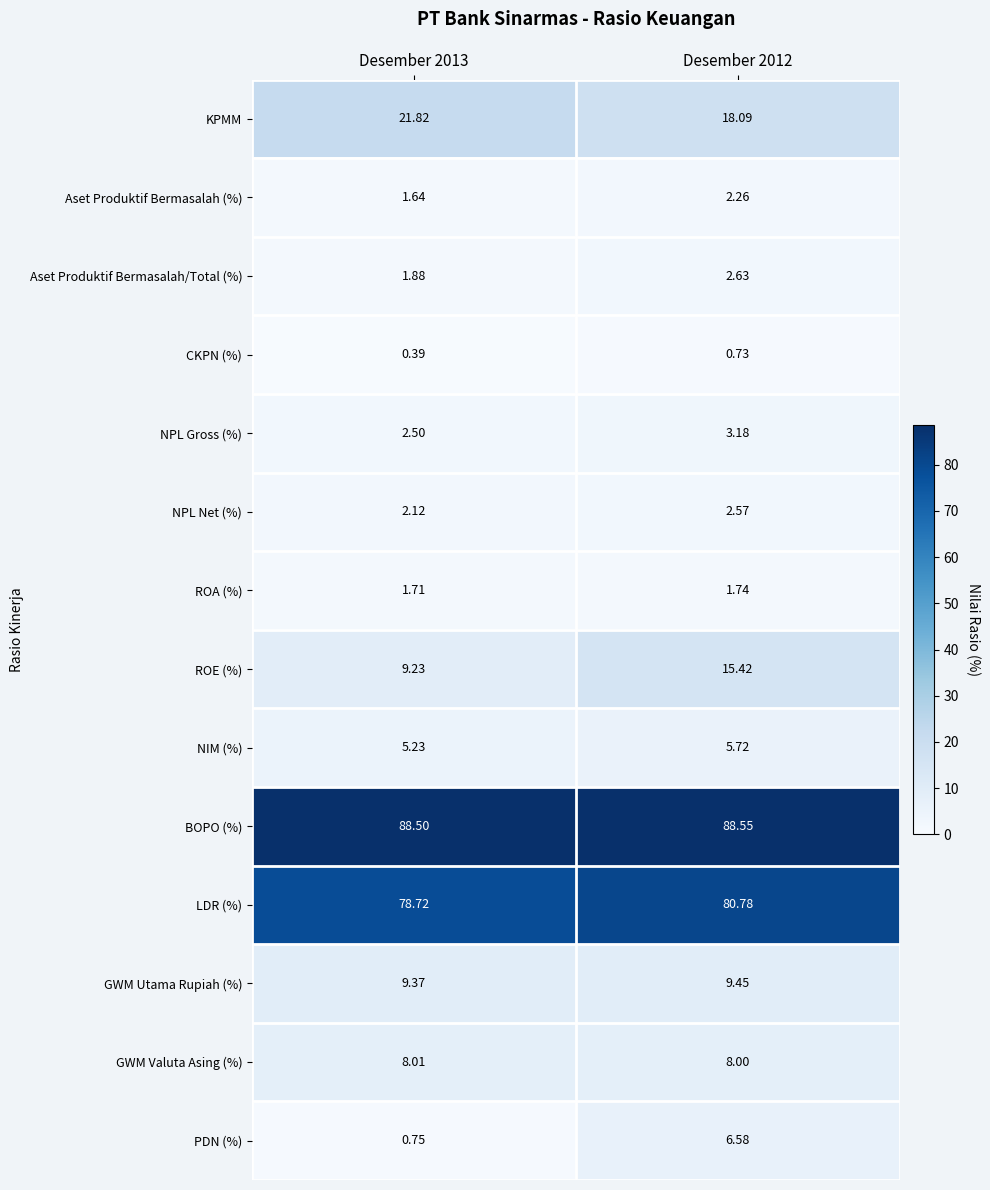

Which series has the largest total across all categories?

BOPO (%)